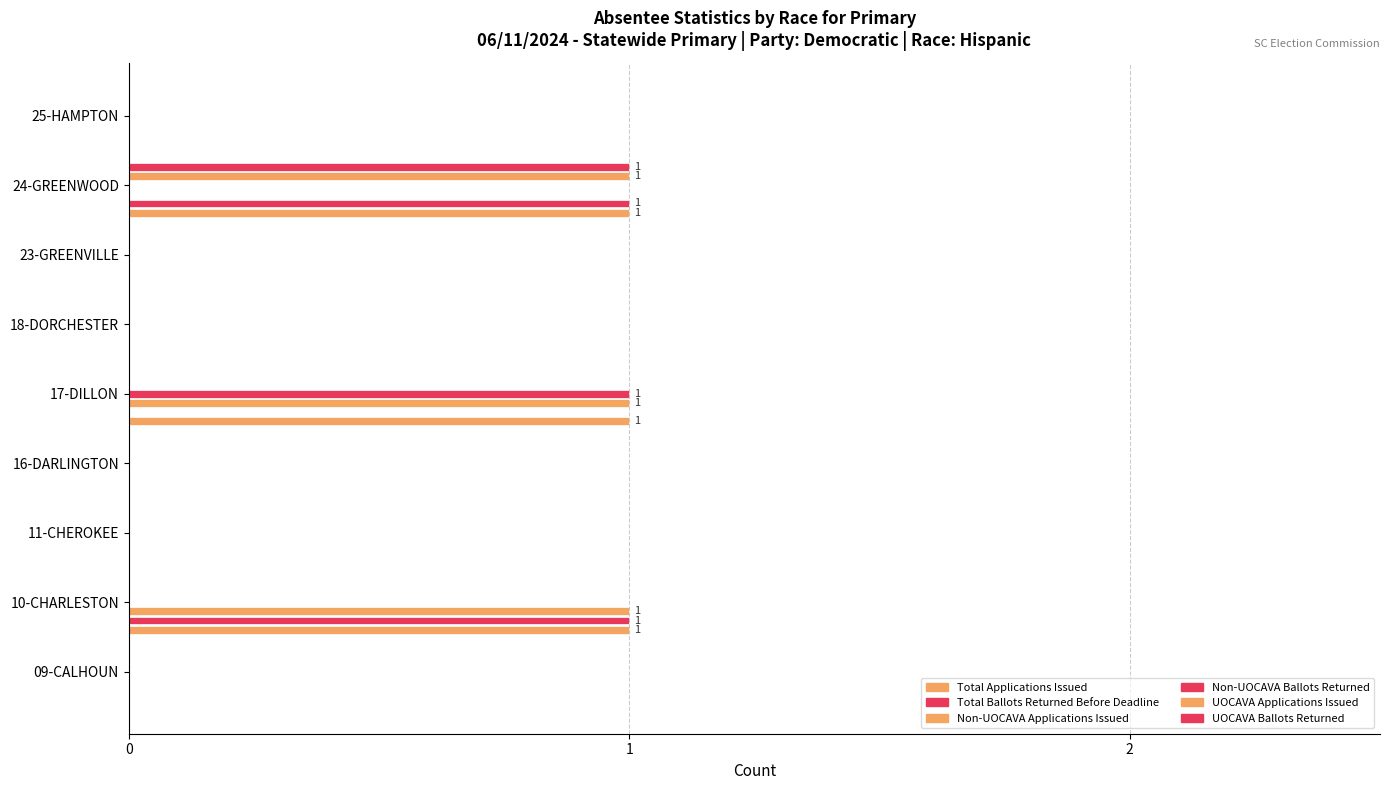

How many categories are shown in the chart?

9